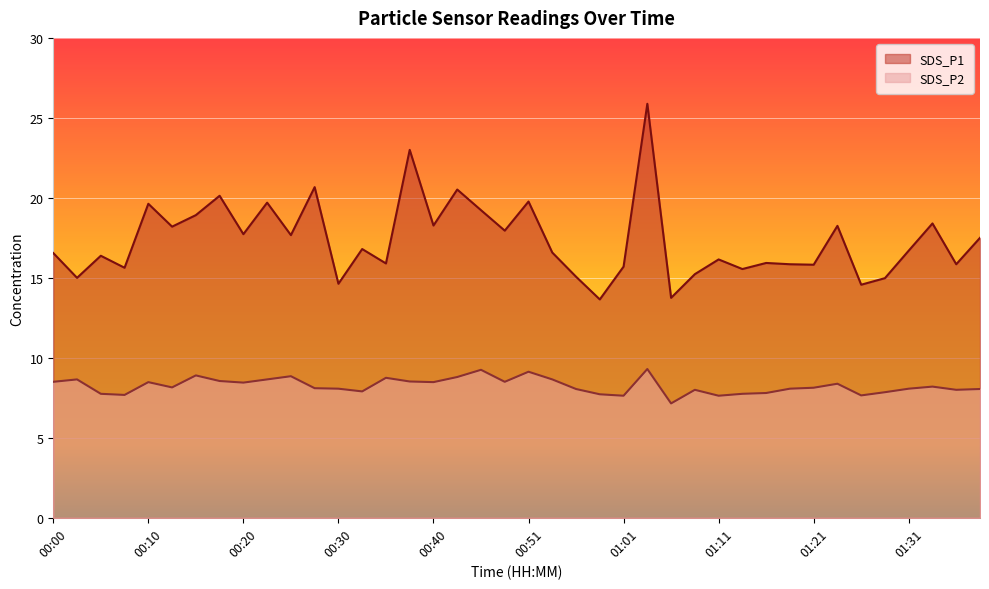

Reading left to right, what are all the values shown in this chart?

SDS_P1: 00:00=16.6	00:03=15.0	00:05=16.4	00:08=15.6	00:10=19.6	00:13=18.2	00:15=18.9	00:18=20.1	00:20=17.7	00:23=19.7	00:25=17.7	00:28=20.7	00:30=14.6	00:33=16.8	00:35=15.9	00:38=23.0	00:40=18.3	00:43=20.5	00:46=19.2	00:48=17.9	00:51=19.8	00:53=16.6	00:56=15.1	00:58=13.7	01:01=15.7	01:04=25.9	01:06=13.8	01:09=15.2	01:11=16.1	01:14=15.6	01:16=15.9	01:19=15.8	01:21=15.8	01:24=18.2	01:26=14.6	01:29=15.0	01:31=16.7	01:34=18.4	01:36=15.8	01:39=17.5
SDS_P2: 00:00=8.5	00:03=8.7	00:05=7.8	00:08=7.7	00:10=8.5	00:13=8.2	00:15=8.9	00:18=8.6	00:20=8.4	00:23=8.7	00:25=8.8	00:28=8.1	00:30=8.1	00:33=7.9	00:35=8.8	00:38=8.5	00:40=8.5	00:43=8.8	00:46=9.2	00:48=8.5	00:51=9.1	00:53=8.7	00:56=8.1	00:58=7.7	01:01=7.6	01:04=9.3	01:06=7.2	01:09=8.0	01:11=7.6	01:14=7.8	01:16=7.8	01:19=8.1	01:21=8.1	01:24=8.4	01:26=7.7	01:29=7.8	01:31=8.1	01:34=8.2	01:36=8.0	01:39=8.1